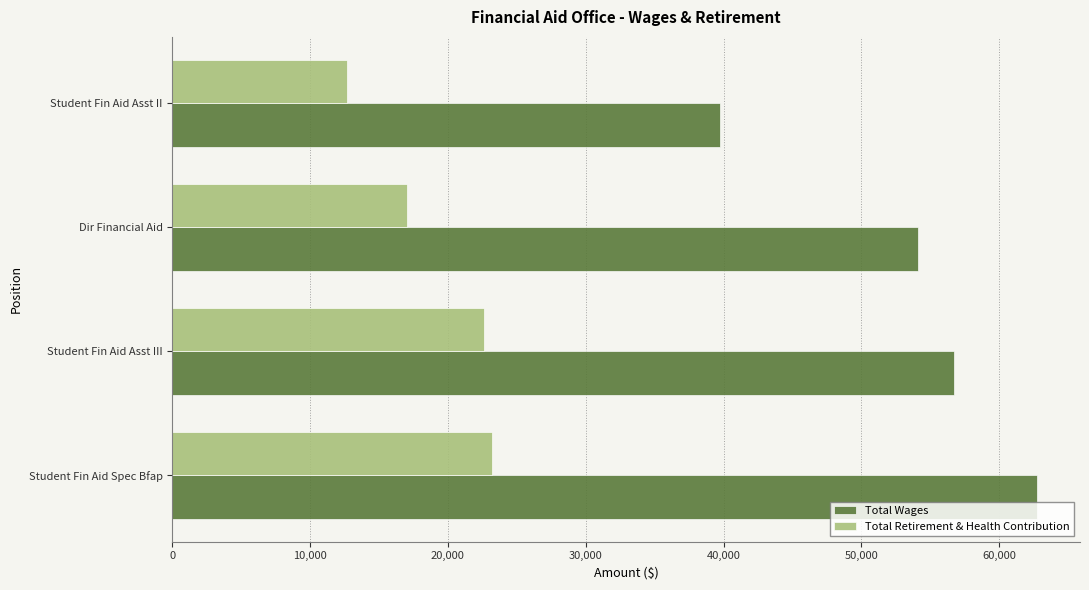

The value of Total Retirement & Health Contribution at Dir Financial Aid is 17017. True or false?

True